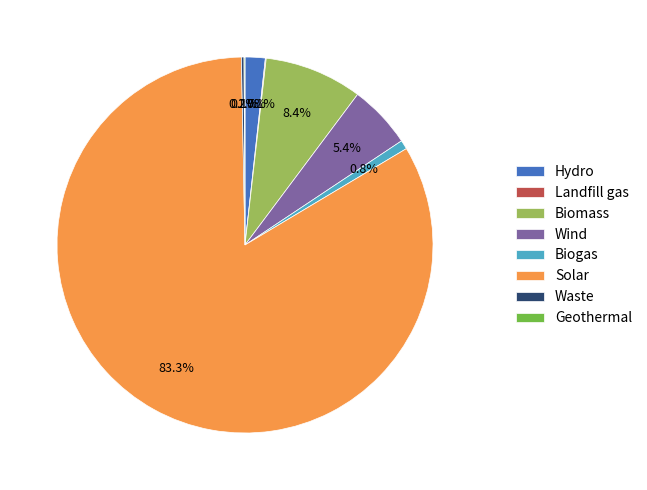

To the nearest percent, what portion does Hydro represent?

2%